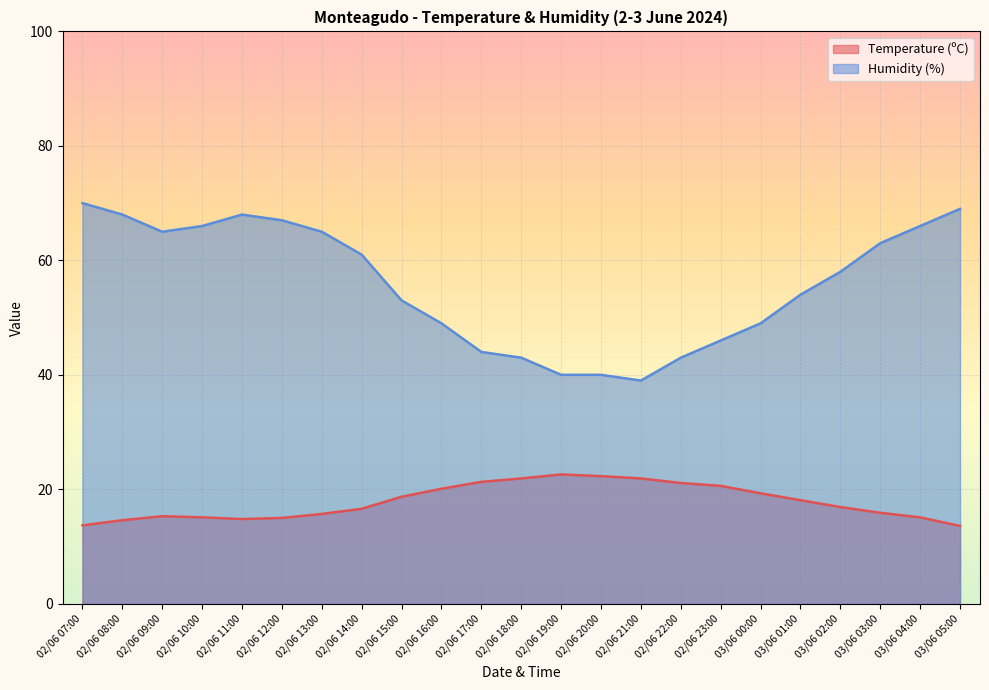

True or false: Humidity (%) has a value of 70.0 at 02/06 07:00.

True